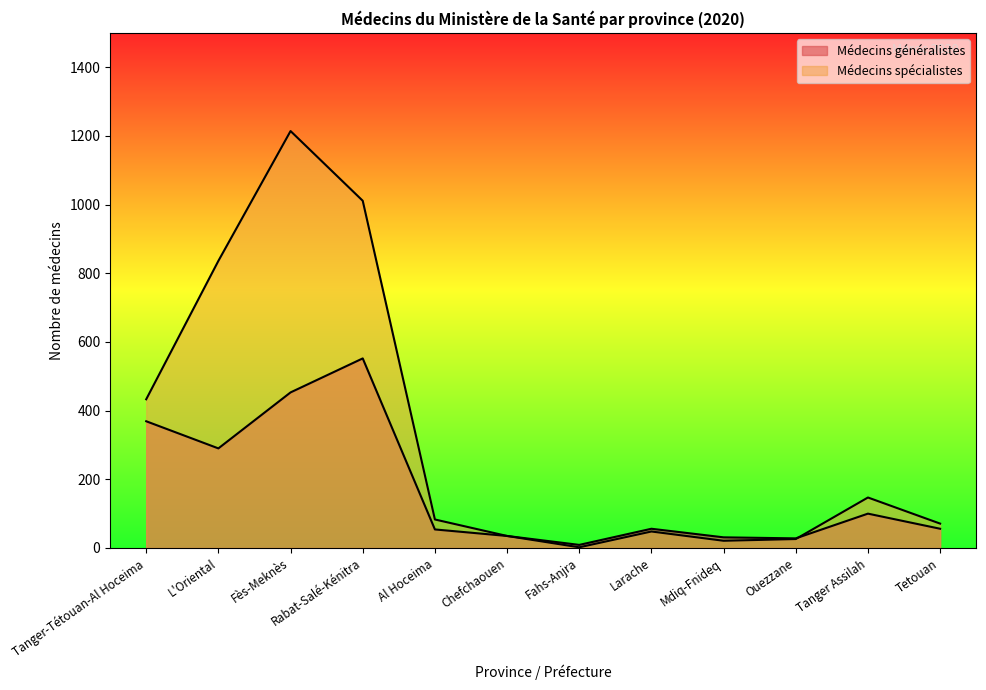

Reading left to right, list all the values displayed in this chart.

Médecins généralistes: Tanger-Tétouan-Al Hoceima=369	L'Oriental=290	Fès-Meknès=453	Rabat-Salé-Kénitra=552	Al Hoceima=54	Chefchaouen=35	Fahs-Anjra=9	Larache=56	Mdiq-Fnideq=31	Ouezzane=28	Tanger Assilah=100	Tetouan=56
Médecins spécialistes: Tanger-Tétouan-Al Hoceima=433	L'Oriental=836	Fès-Meknès=1214	Rabat-Salé-Kénitra=1011	Al Hoceima=83	Chefchaouen=35	Fahs-Anjra=2	Larache=48	Mdiq-Fnideq=21	Ouezzane=26	Tanger Assilah=147	Tetouan=71